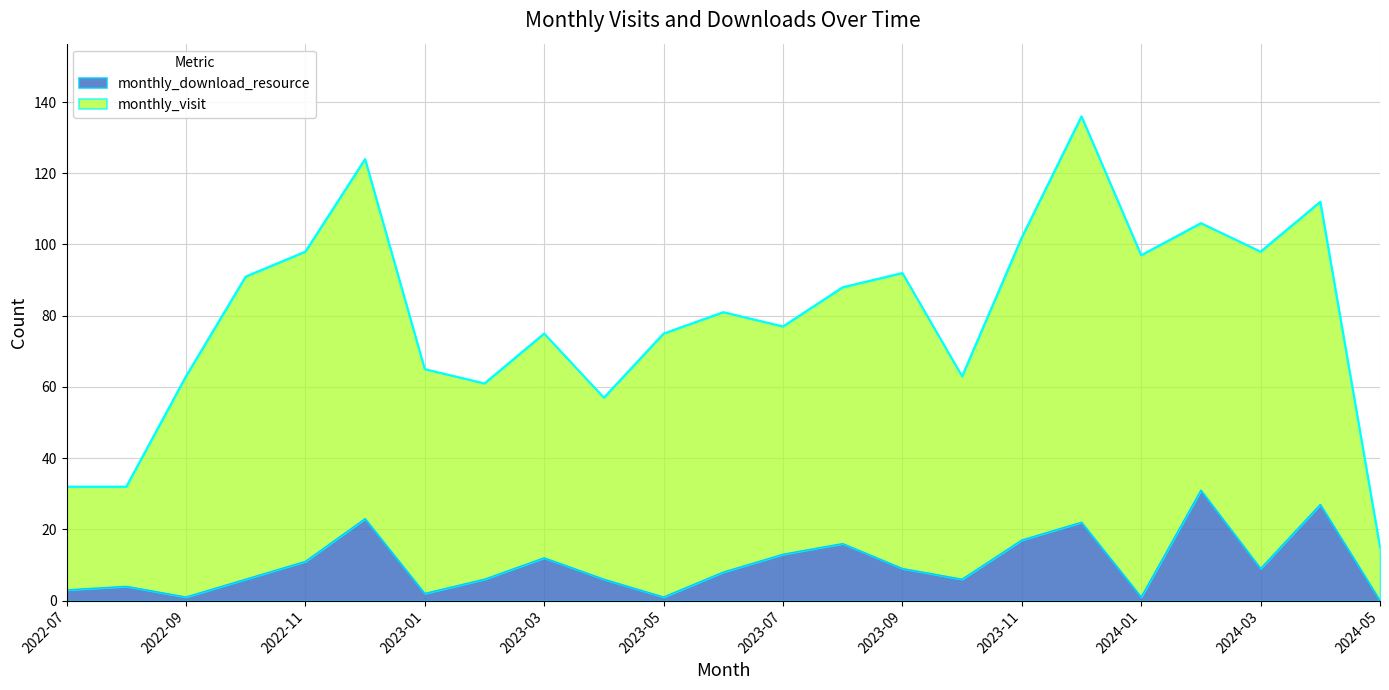

Where is the first local maximum?

2022-08